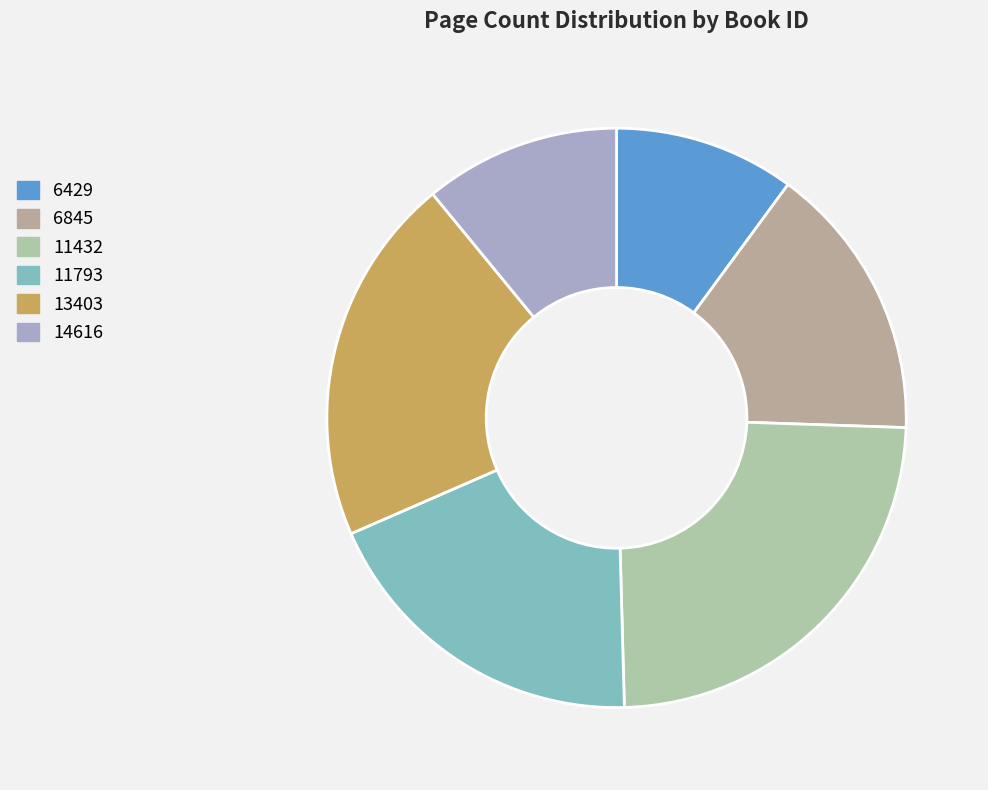

To the nearest percent, what percentage of the pie is 14616?

11%